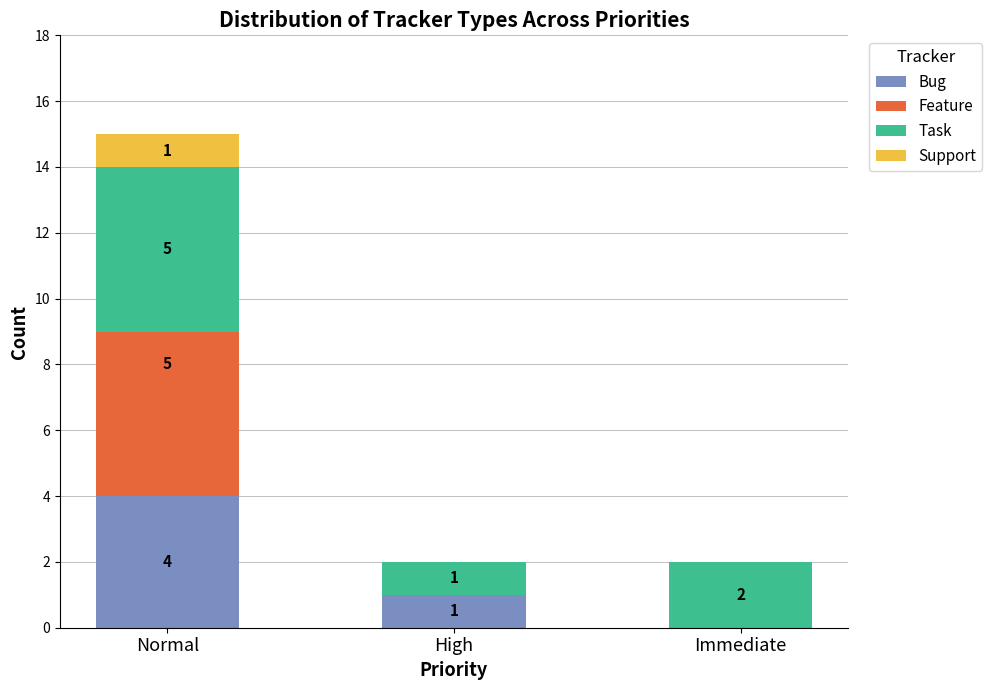

What is the total value across all series at Immediate?

2